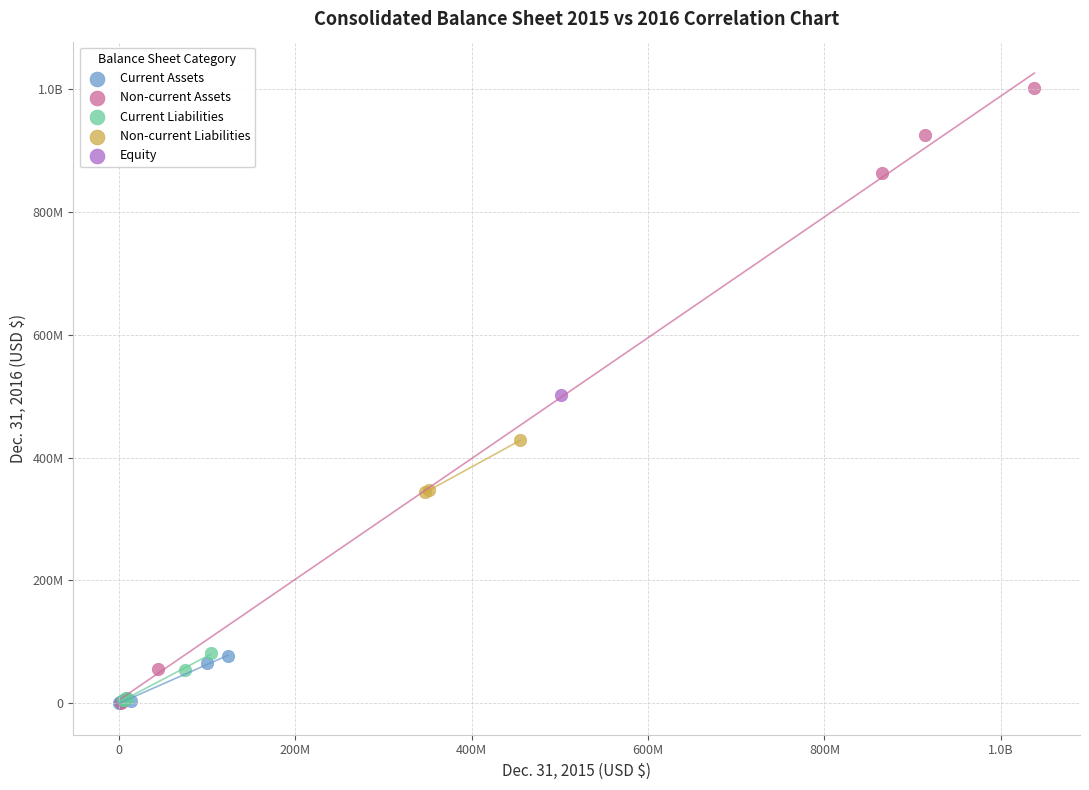

What are all the series names shown in the legend?

Current Assets, Non-current Assets, Current Liabilities, Non-current Liabilities, Equity